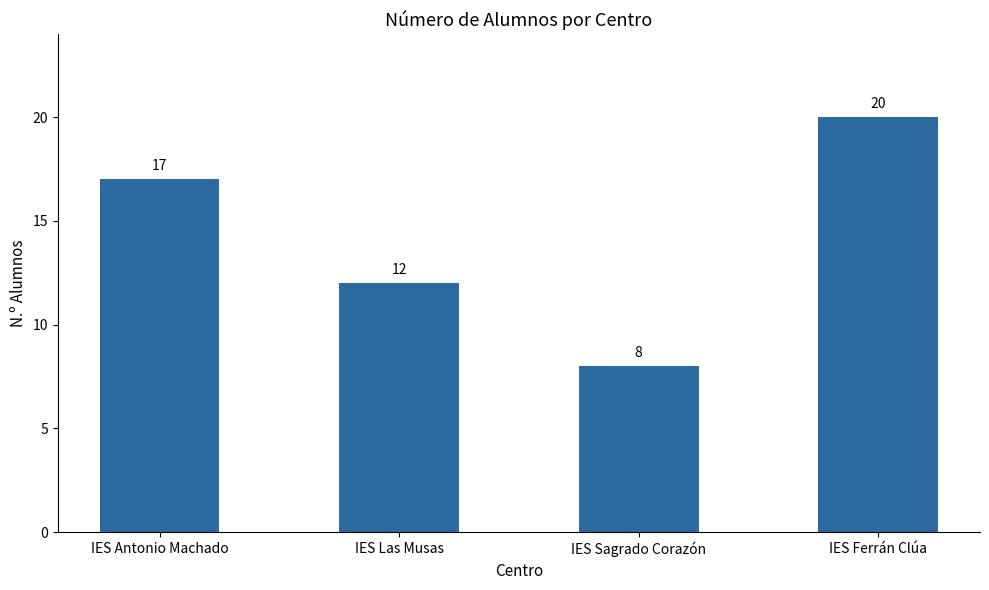

Are the bars grouped side by side (vs. stacked)?

No